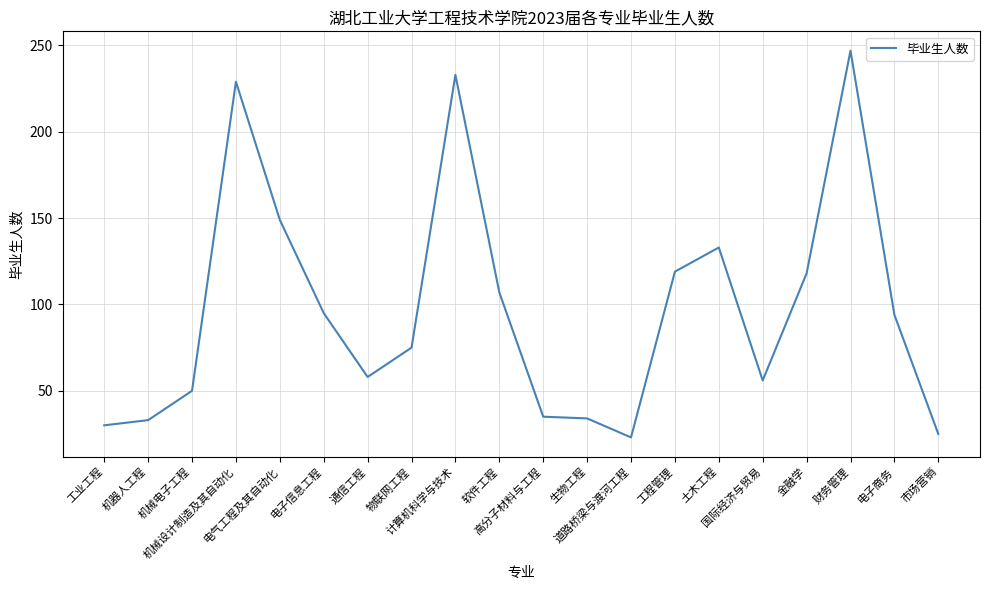

What is the difference between the maximum and minimum values?

224